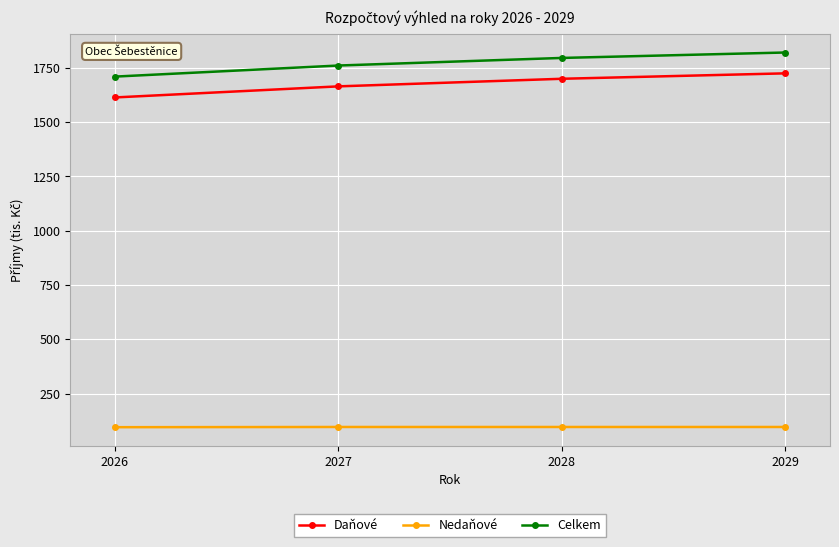

True or false: Celkem and Daňové cross at least once.

False